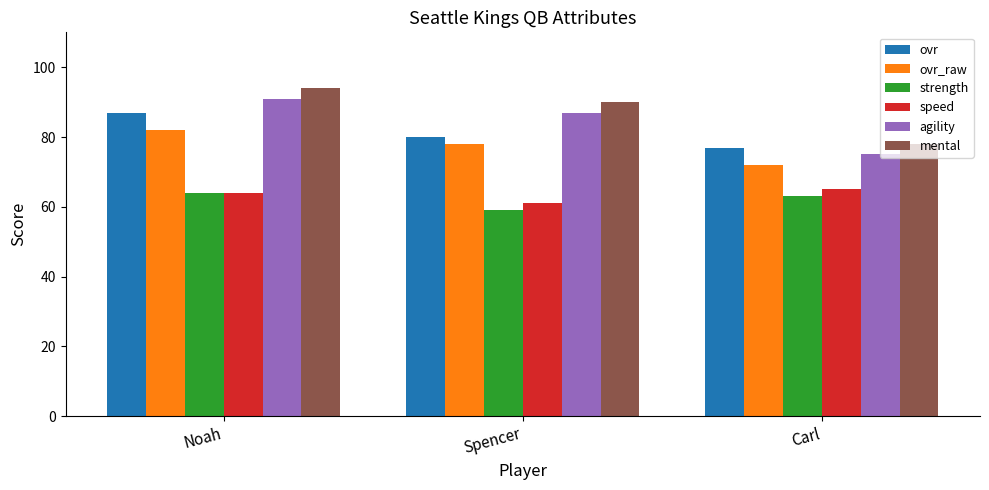

What is the difference between the maximum and minimum values in the ovr_raw series?

10